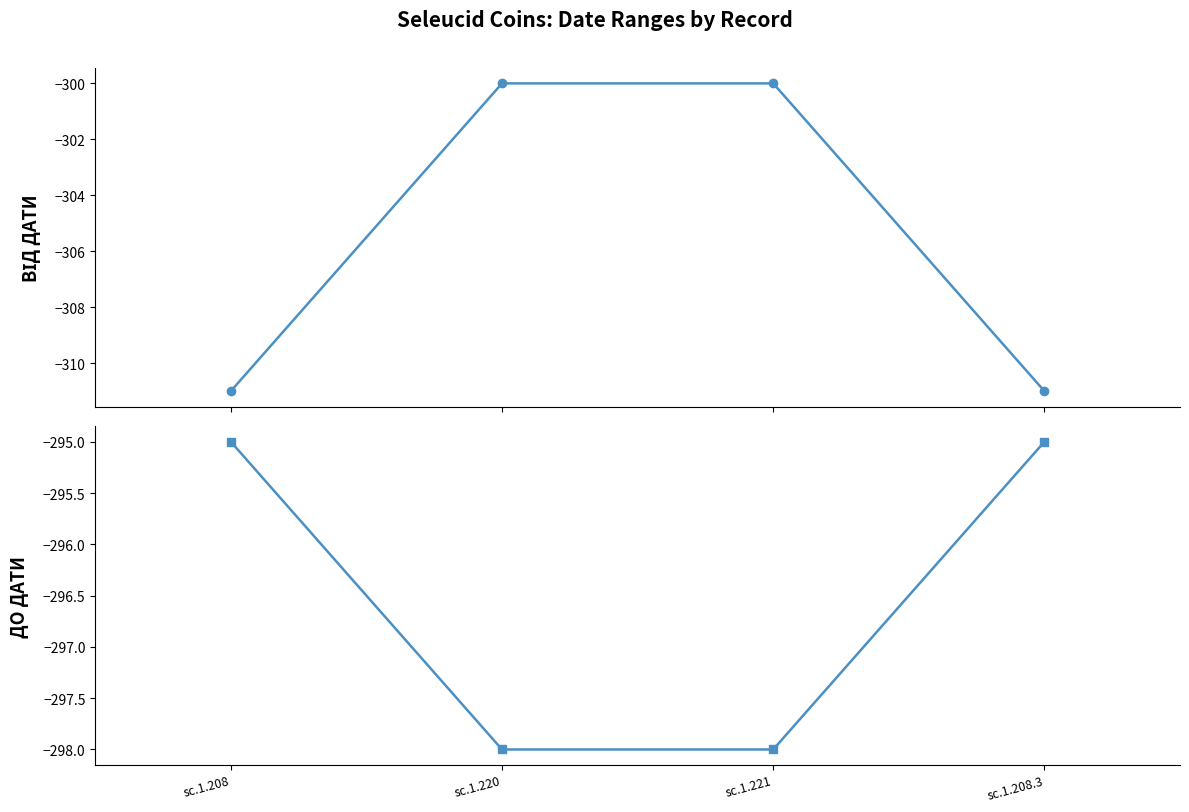

Is the value of До дати at sc.1.221 greater than the value of Від дати at sc.1.220?

Yes